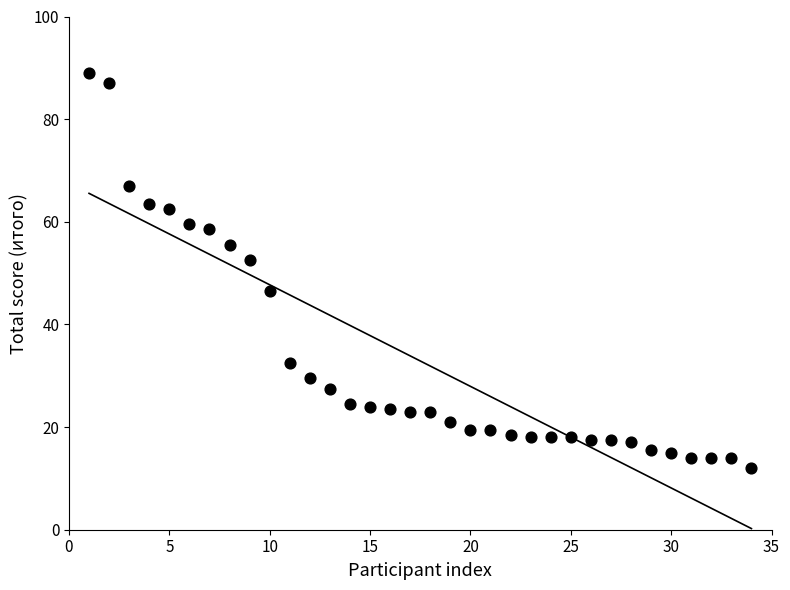

What Y value in the scatter plot is closest to 50?

52.5